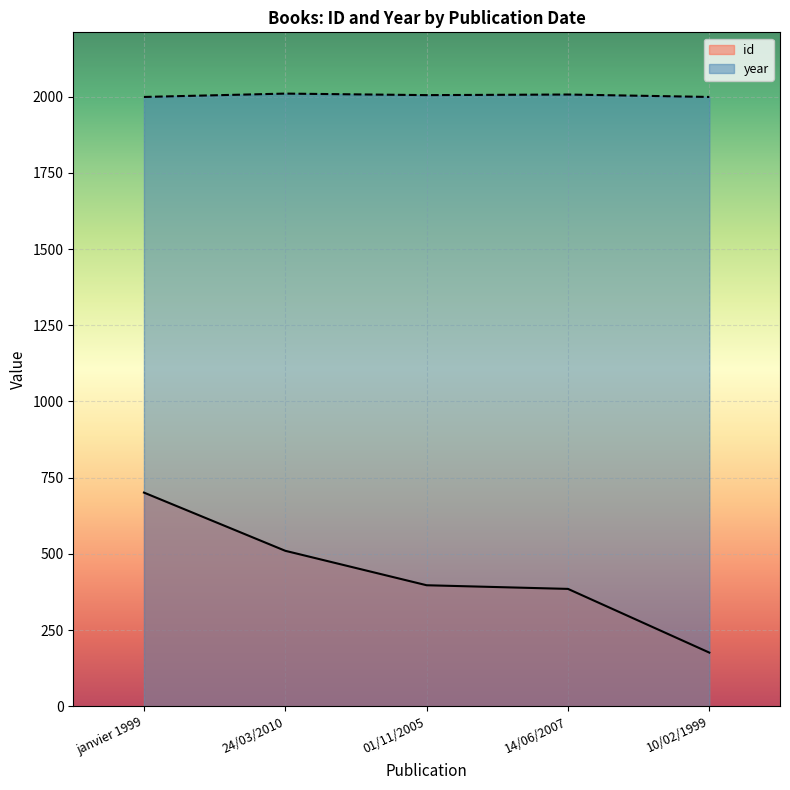

What is the label of the 5th point from the right?

janvier 1999